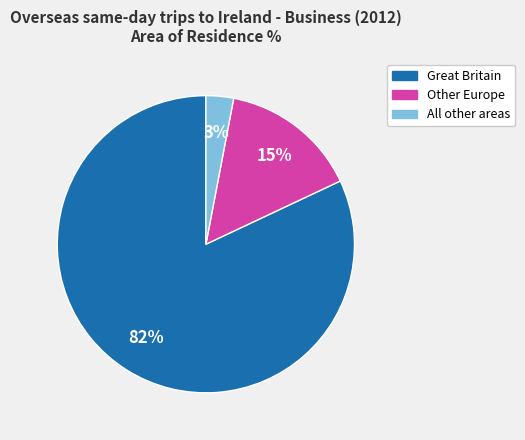

Which has a higher value, Other Europe or Great Britain?

Great Britain